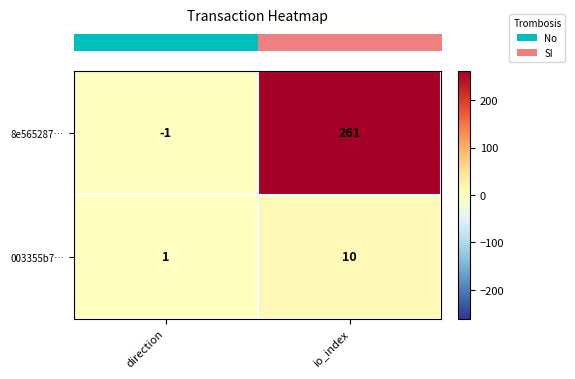

What is the total value across all series at io_index?

271